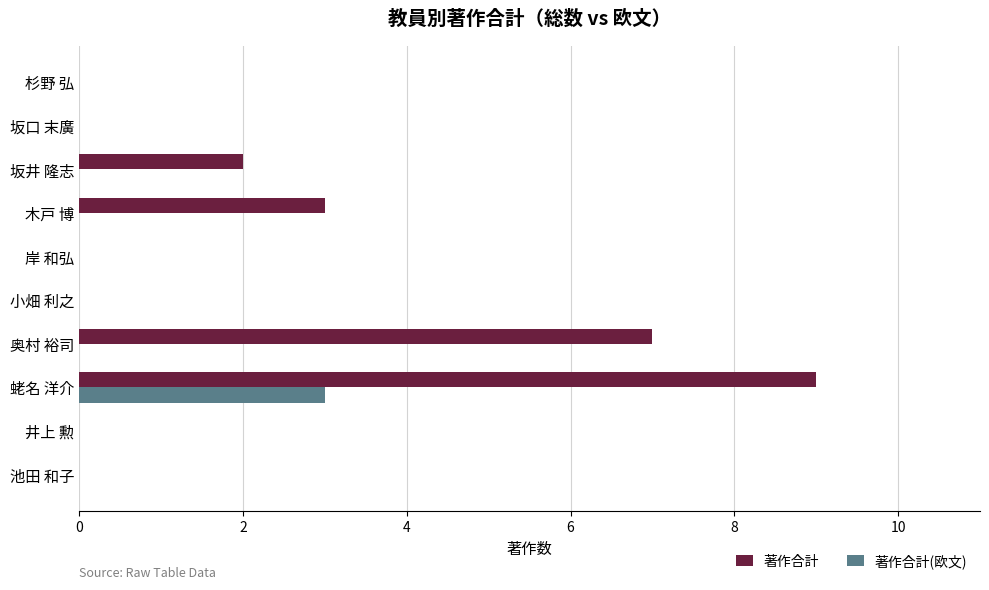

At which category does the chart reach its peak across all series?

蛯名 洋介